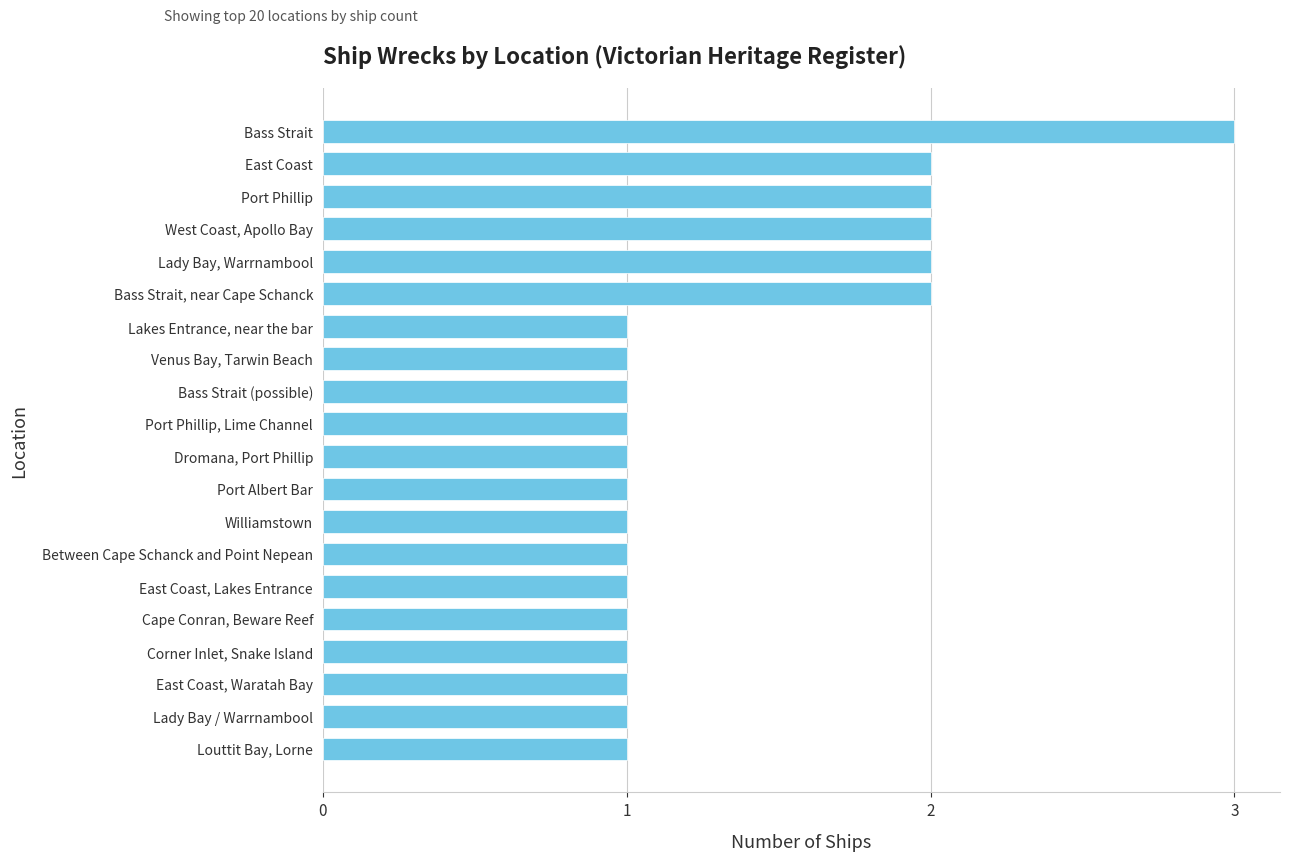

Is it true that the value at Port Albert Bar is 0?

False